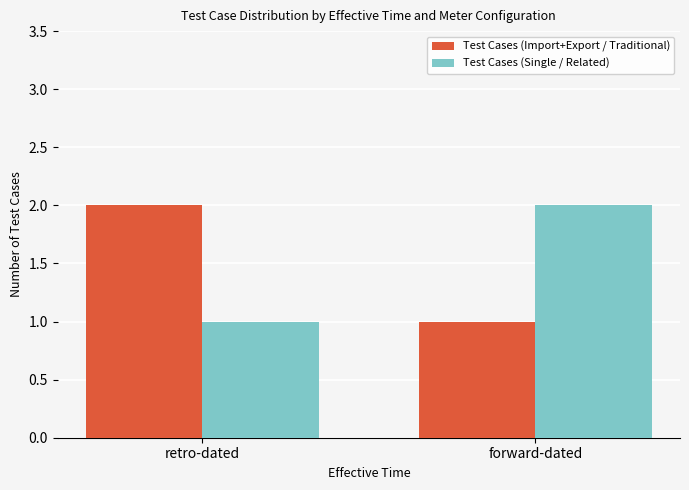

What is the sum of the Test Cases (Single / Related) values at forward-dated and retro-dated?

3